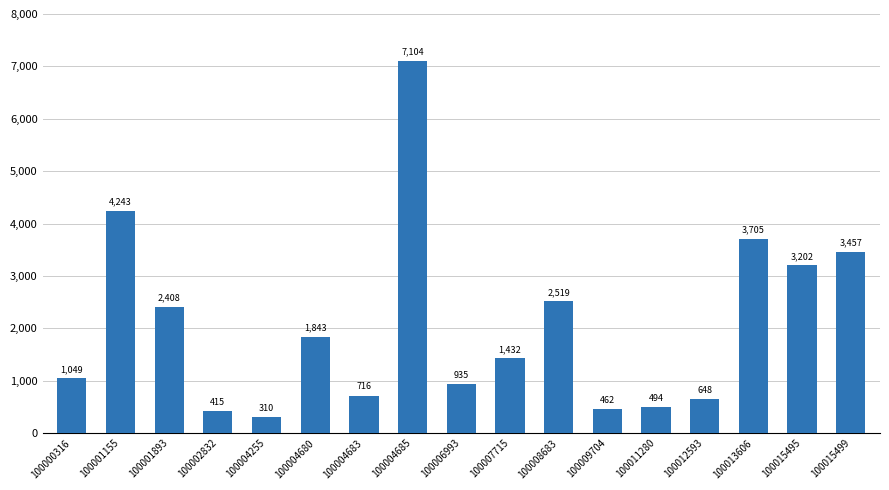

At which label does the data first exceed 1432?

100001155